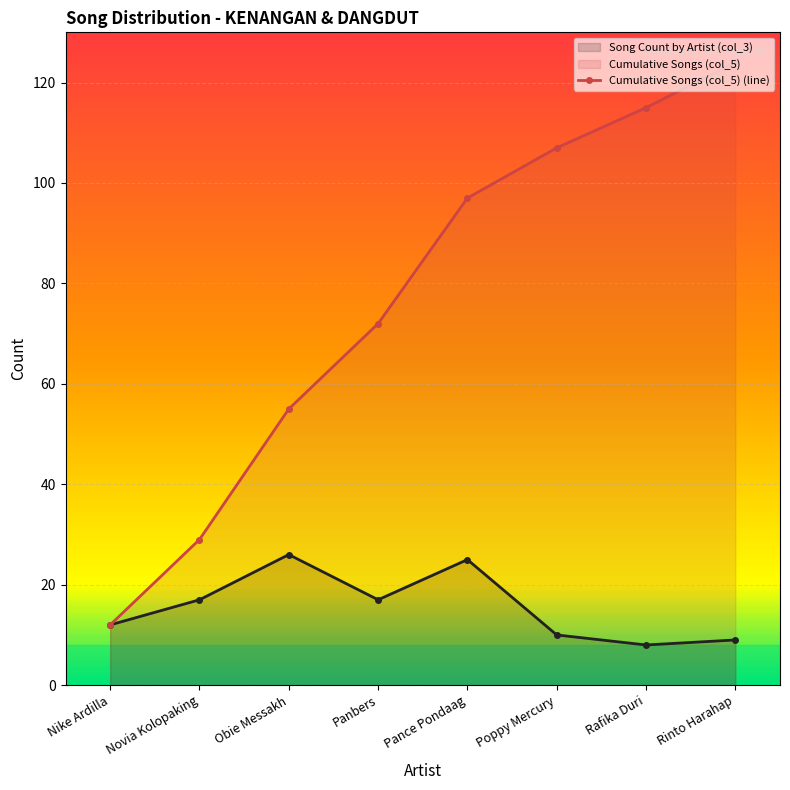

What is the minimum value shown in the chart?

8